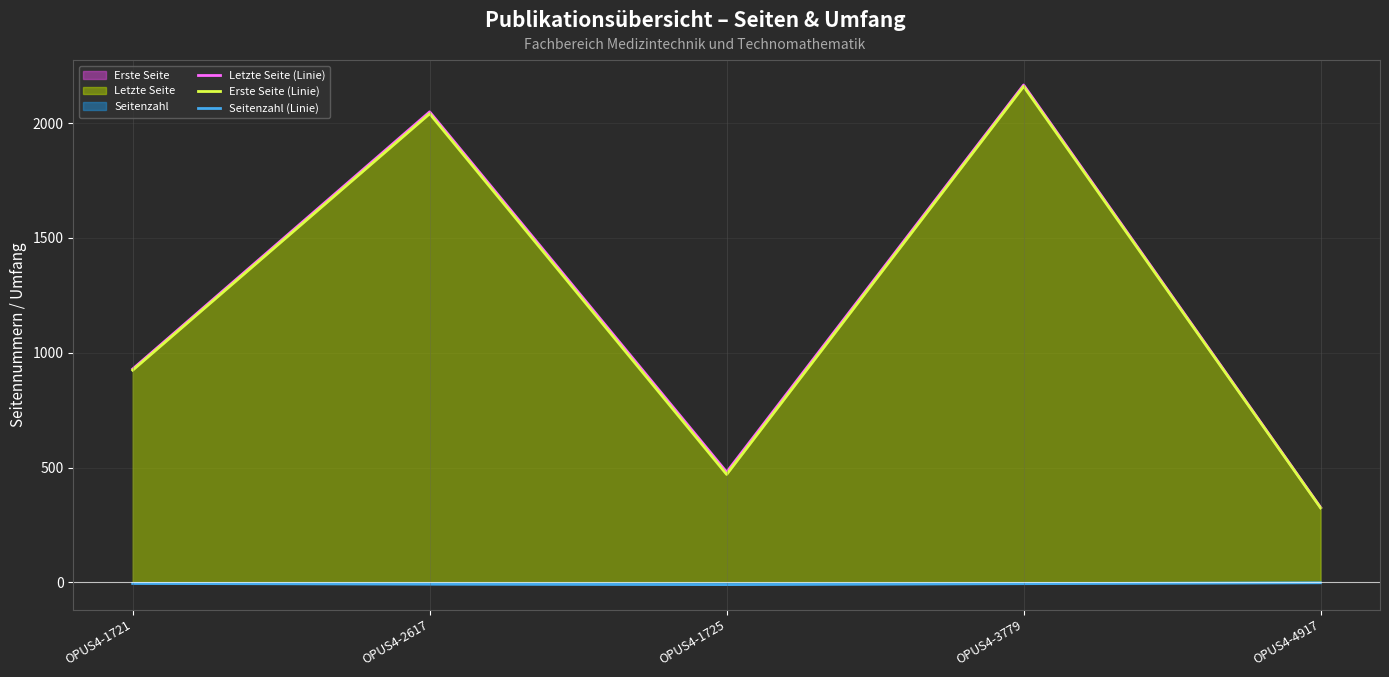

At OPUS4-1725, list the series in order from smallest to largest.

Seitenzahl (Linie), Erste Seite (Linie), Letzte Seite (Linie)